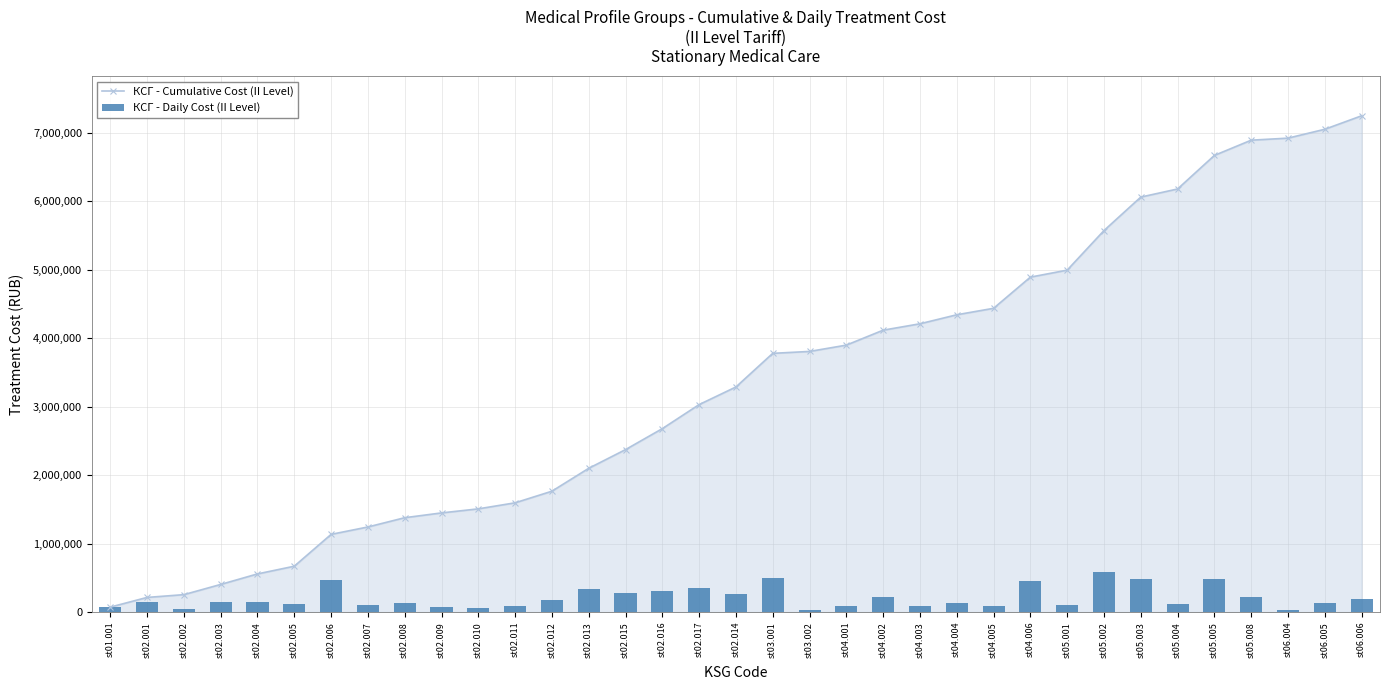

At how many categories does at least one series exceed 2120631?

21